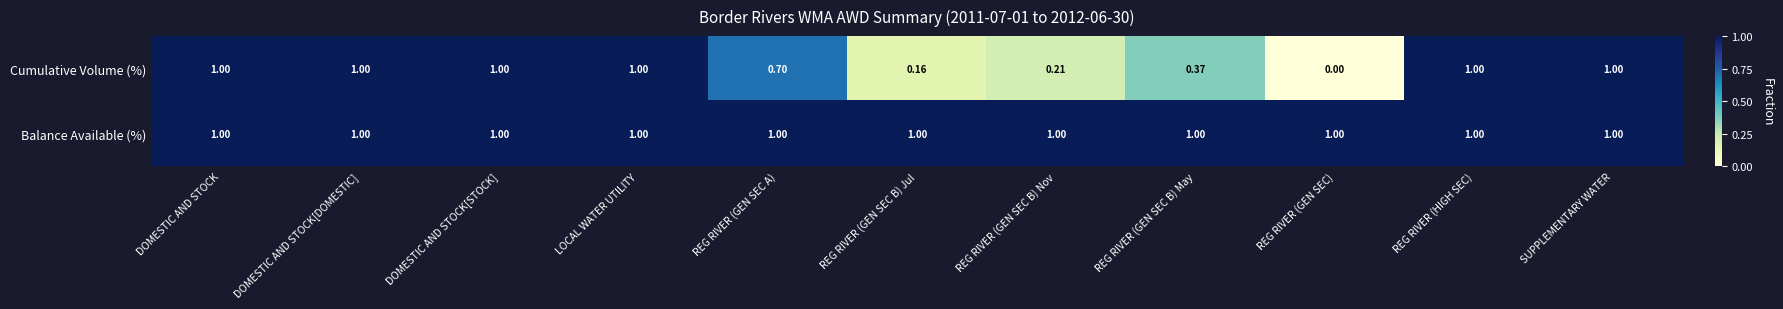

Rank the series by their average value, from lowest to highest.

Cumulative Volume (%), Balance Available (%)